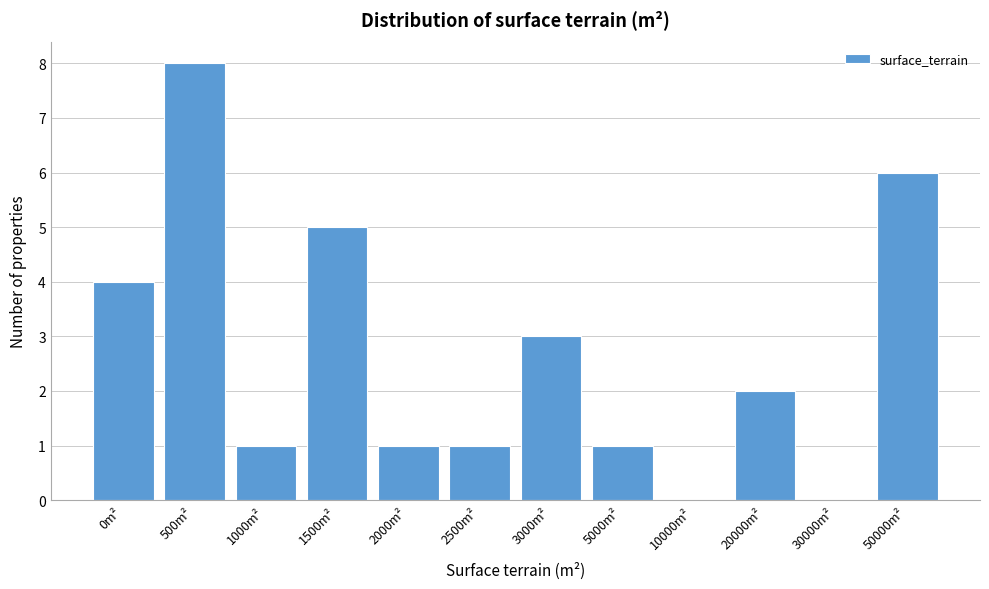

Reading left to right, what are all the values shown in this chart?

0m²=4	500m²=8	1000m²=1	1500m²=5	2000m²=1	2500m²=1	3000m²=3	5000m²=1	10000m²=0	20000m²=2	30000m²=0	50000m²=6